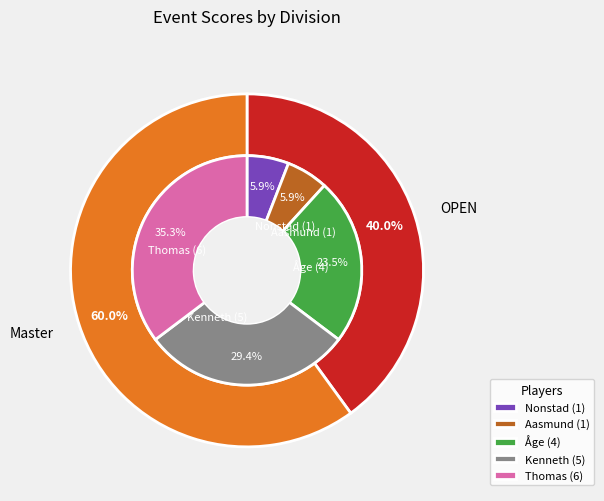

Does Master account for over 50% of the chart?

Yes